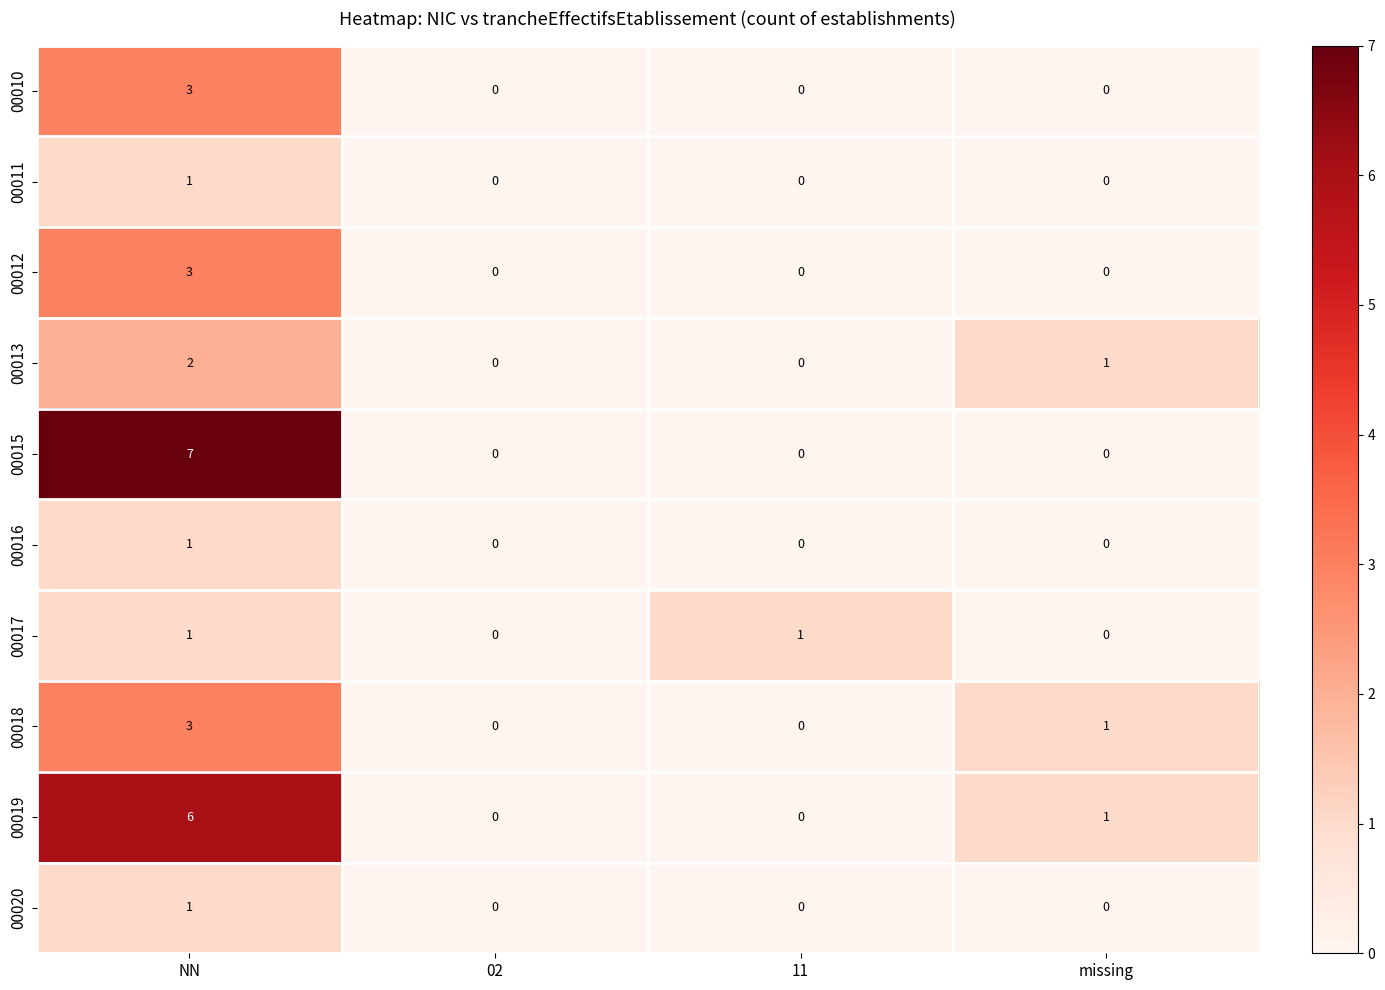

Is it true that 00018 equals -1 at 11?

False